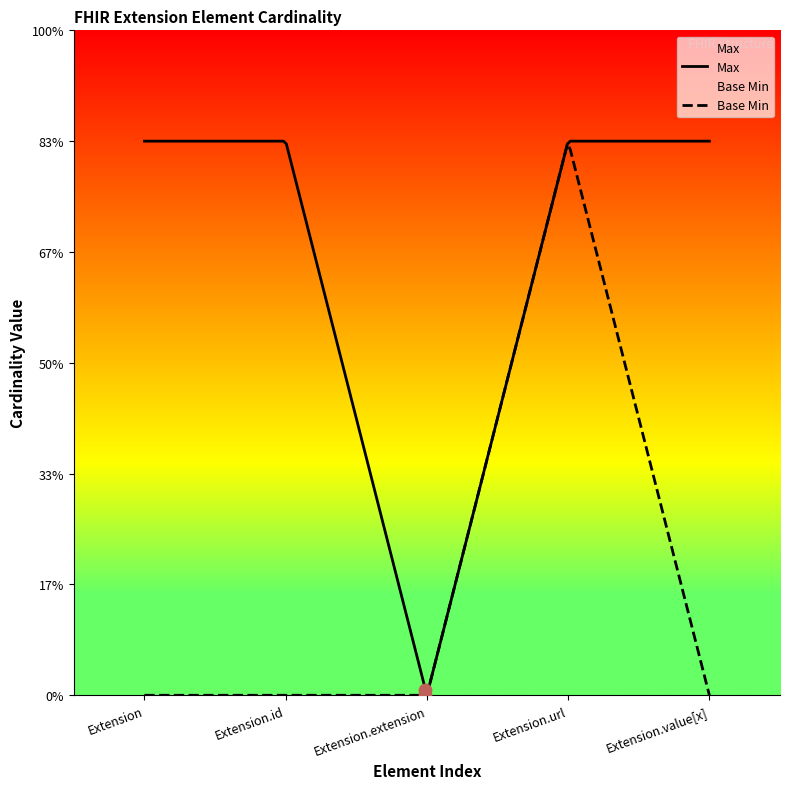

At which category is the sum across all series the highest?

Extension.url